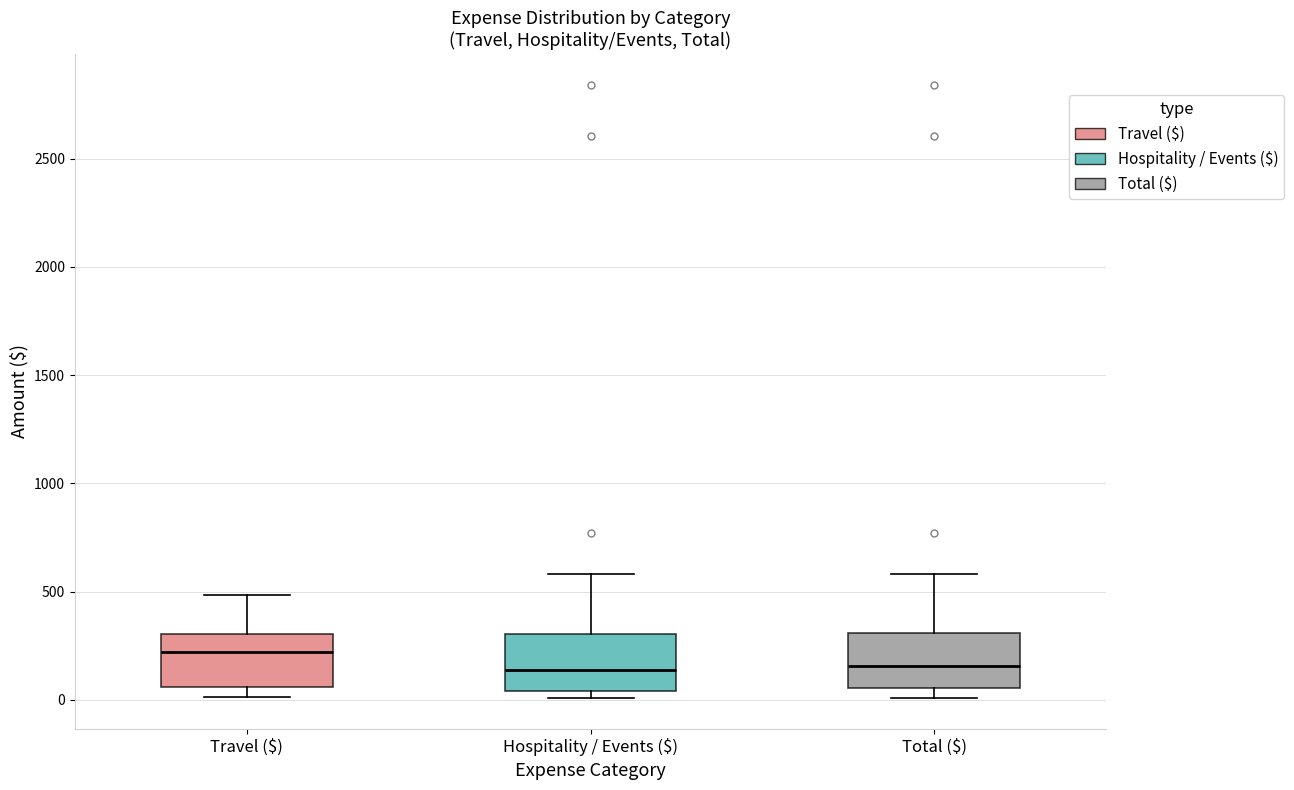

Reading left to right, read every box against the y-axis: the position of its median line, the range the box covers, and the ends of its whiskers. The values are not printed on the chart, so give them approximately, as read against the axis.

Travel ($): median 200, box 50 to 300, whiskers 0 to 500
Hospitality / Events ($): median 150, box 50 to 300, whiskers 0 to 600
Total ($): median 150, box 50 to 300, whiskers 0 to 600